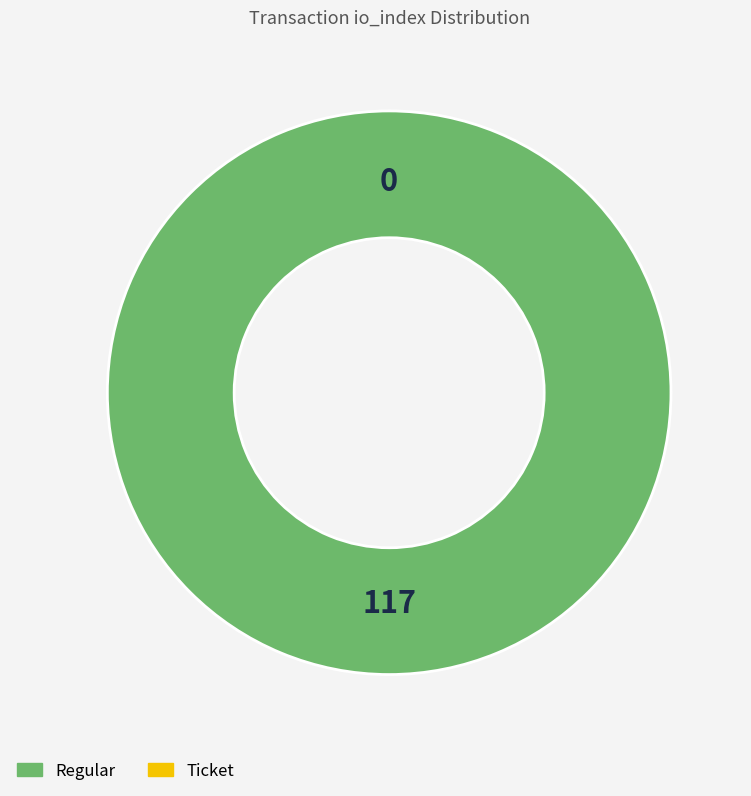

To the nearest percent, what is the difference between the largest and smallest slice percentages?

100%